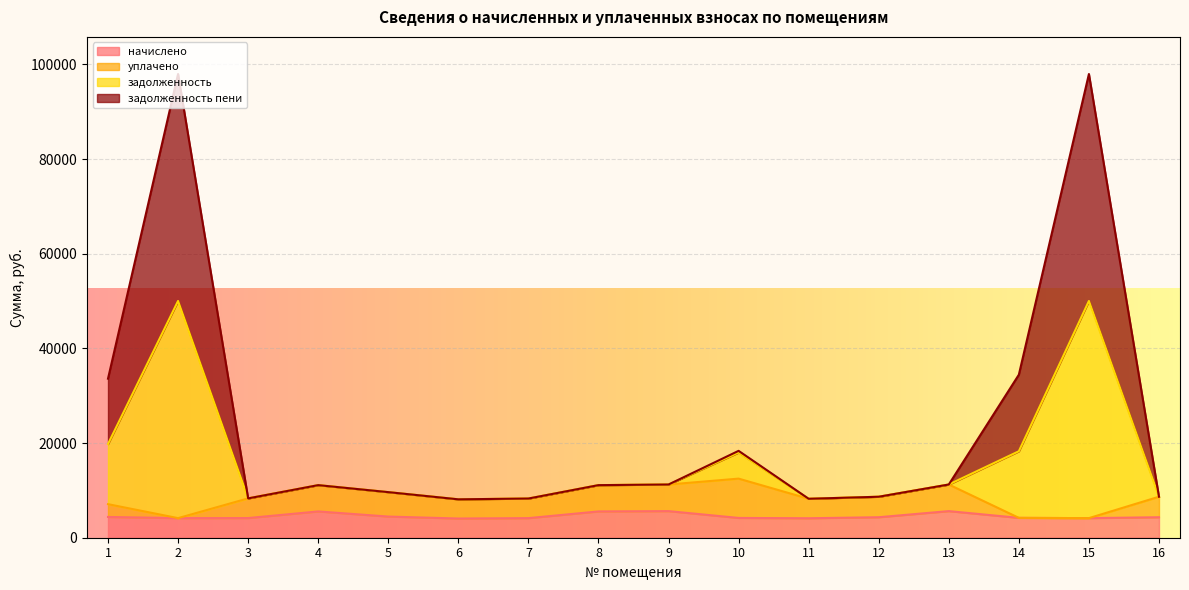

What is the total value across all series at 4?

11111.8